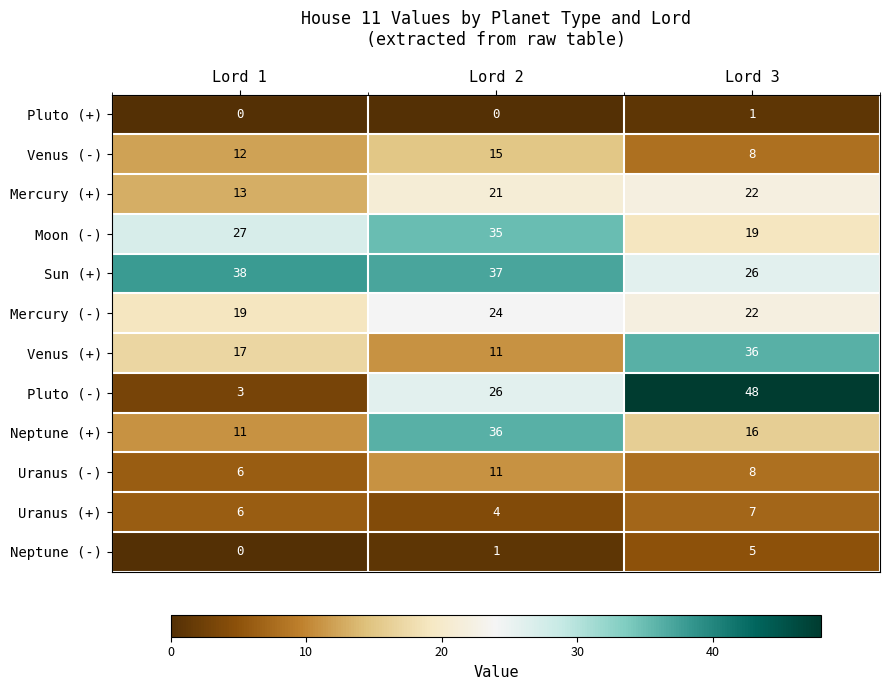

Rank the categories by Neptune (-) value from highest to lowest.

Lord 3, Lord 2, Lord 1